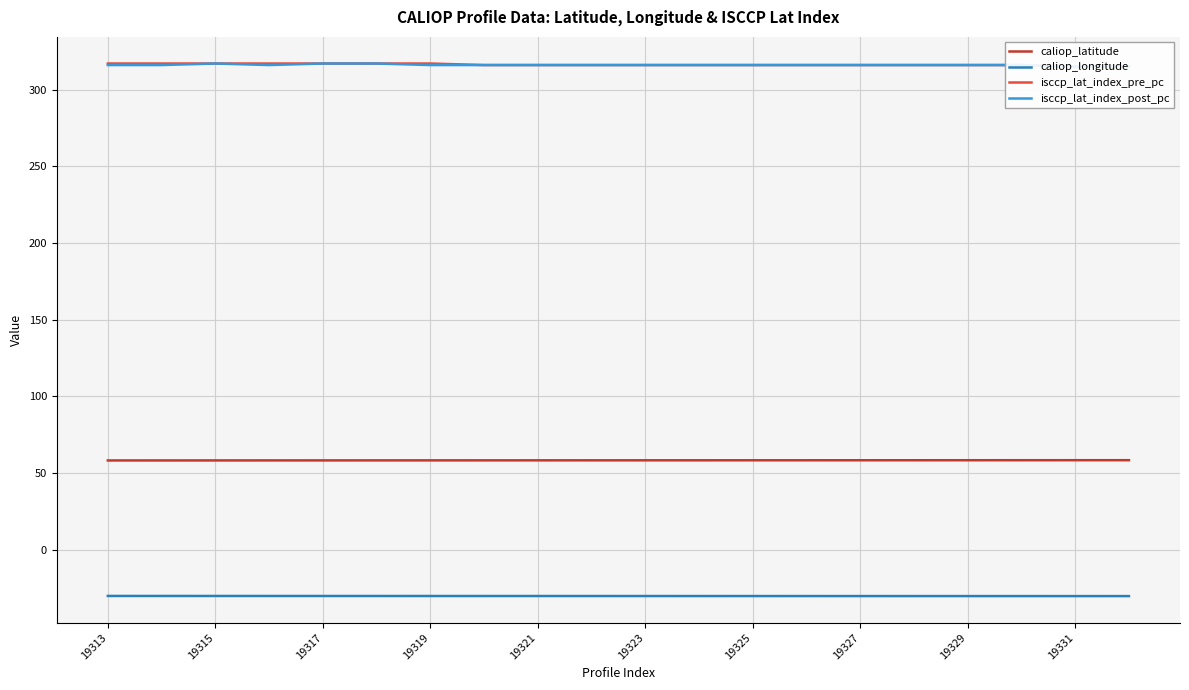

True or false: caliop_longitude has a value of -30.1 at 11.

True